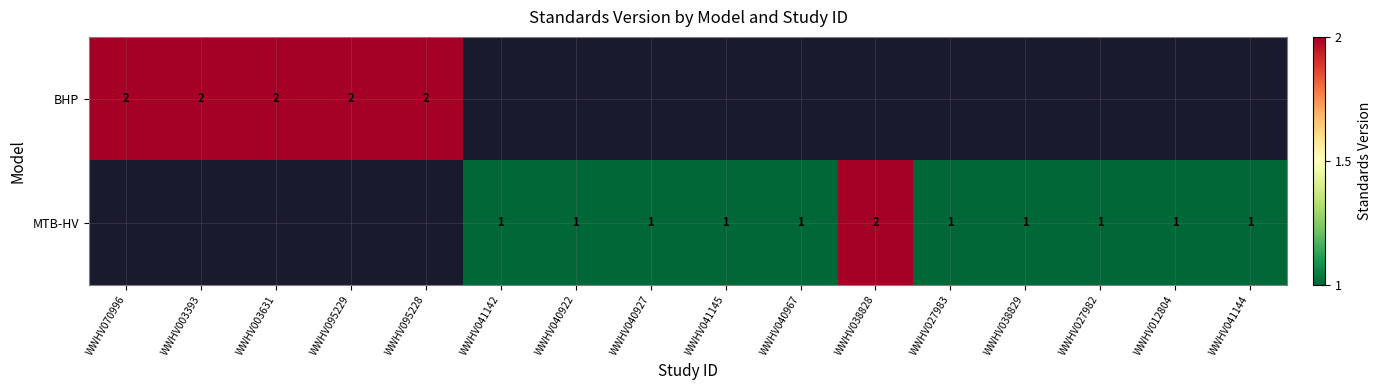

What is the greatest value displayed?

2